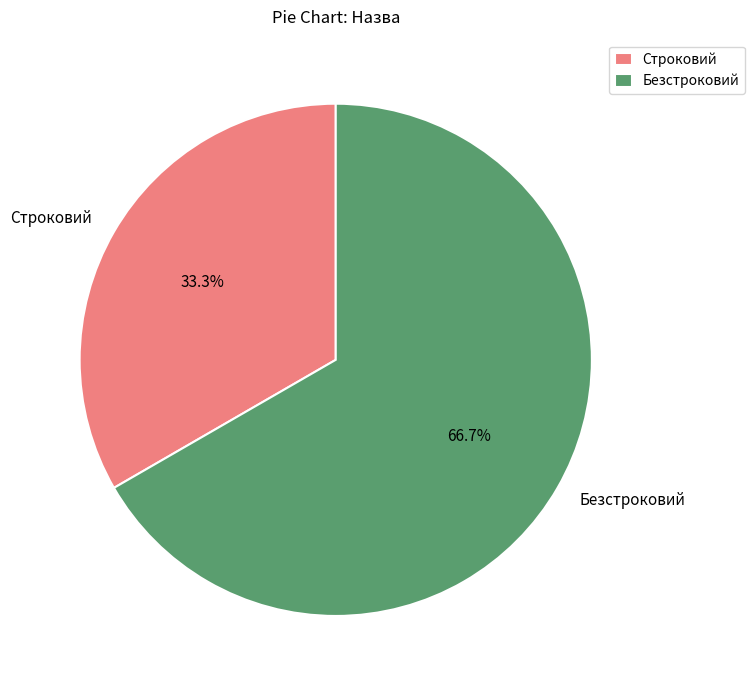

Rank the categories by value from highest to lowest.

Безстроковий, Строковий